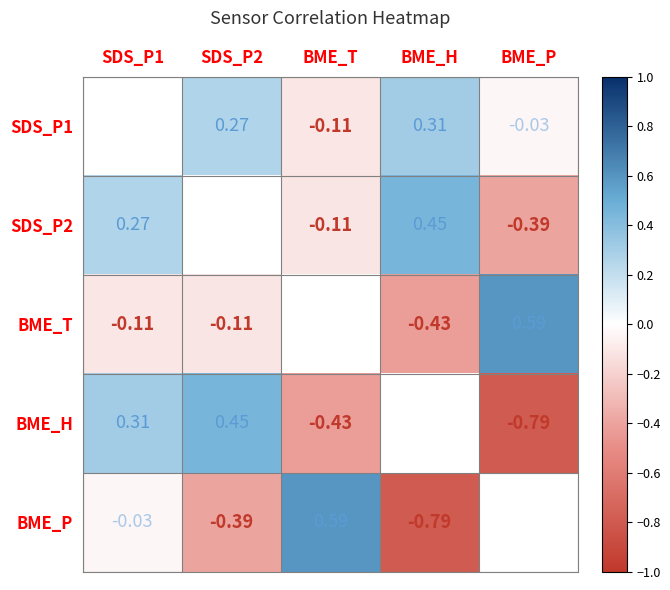

What is the maximum value shown in the chart?

0.6